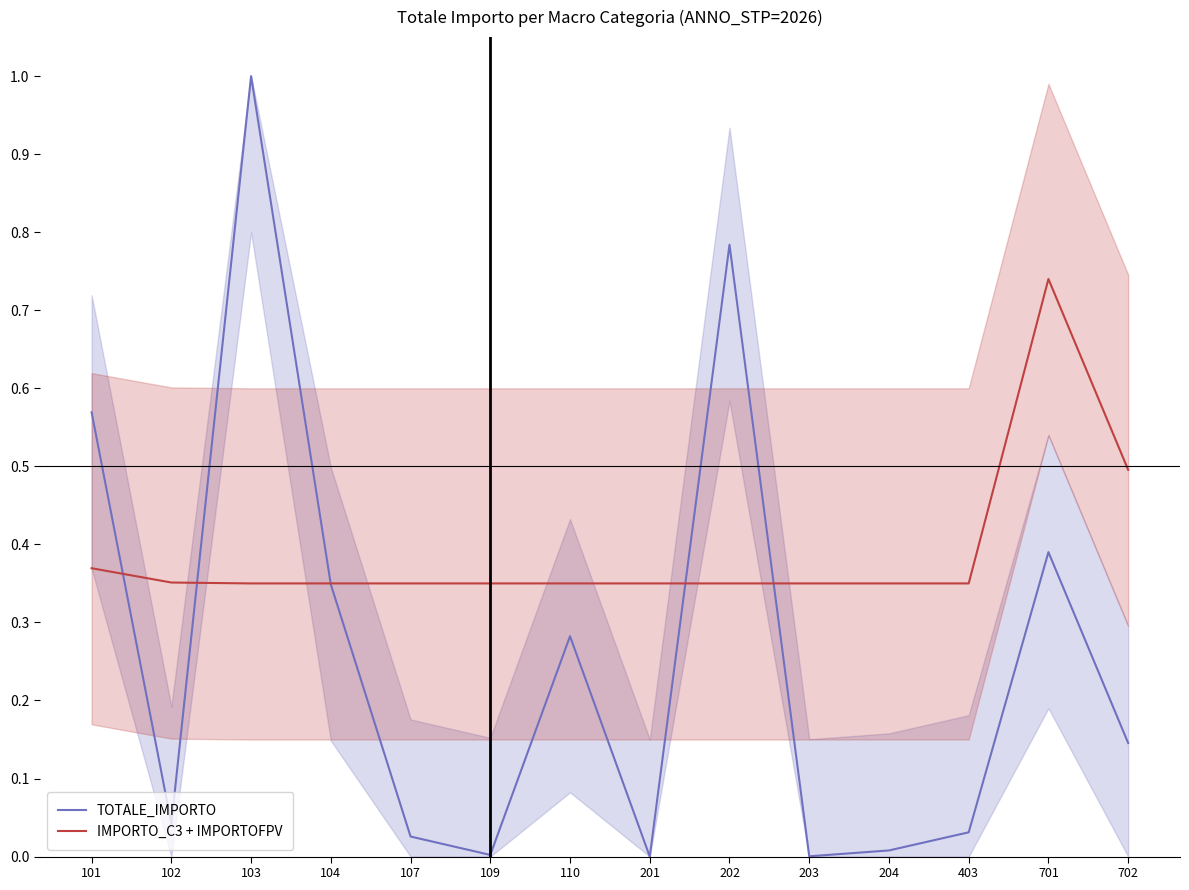

What is the difference between the highest and lowest values at 110?

0.1